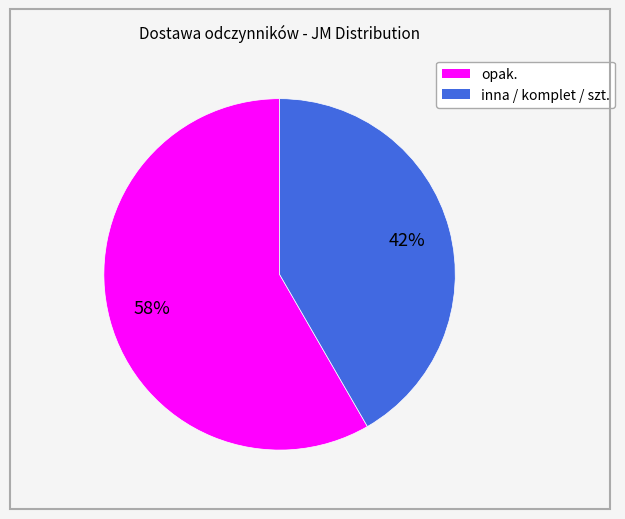

To the nearest percent, what is the average slice percentage?

50%